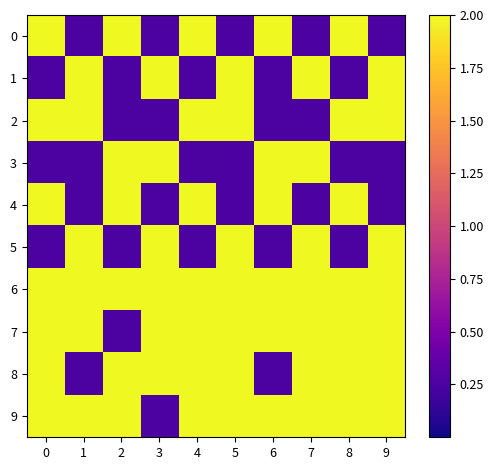

How many data points does each series have?

10